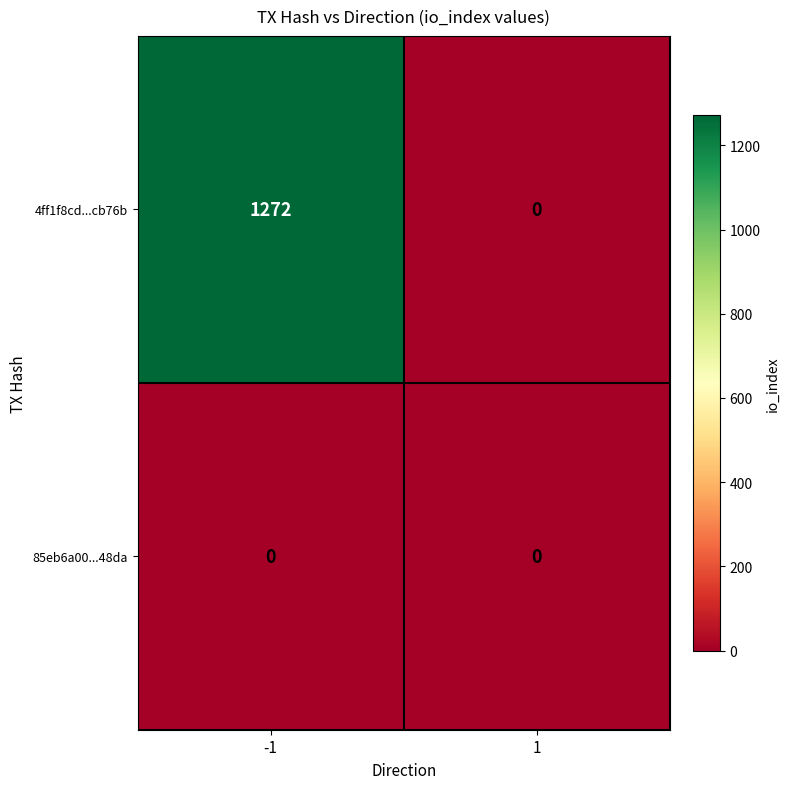

At how many categories does at least one series exceed 504?

1